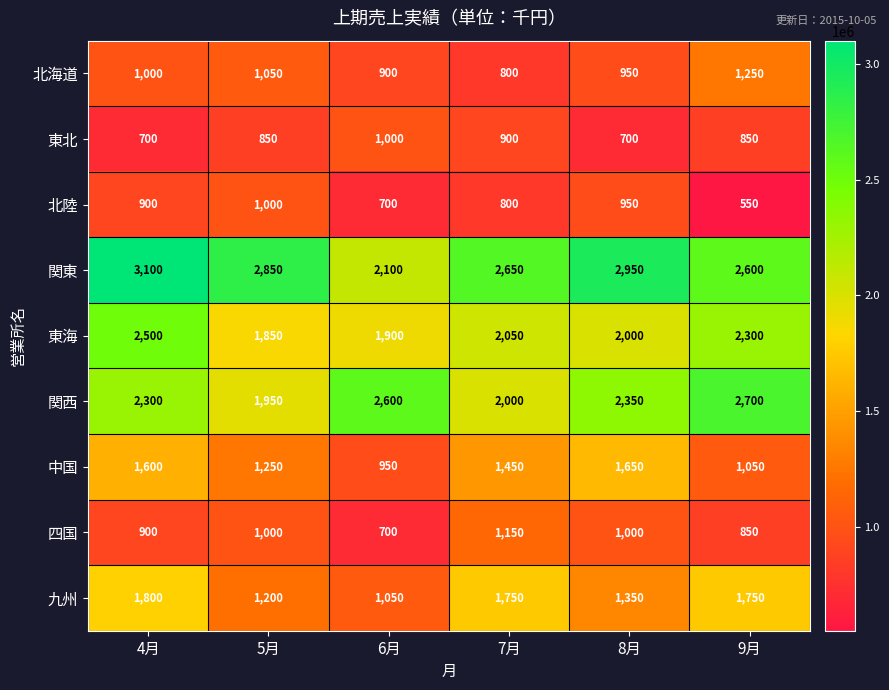

What is the total value across all series at 7月?

13550000